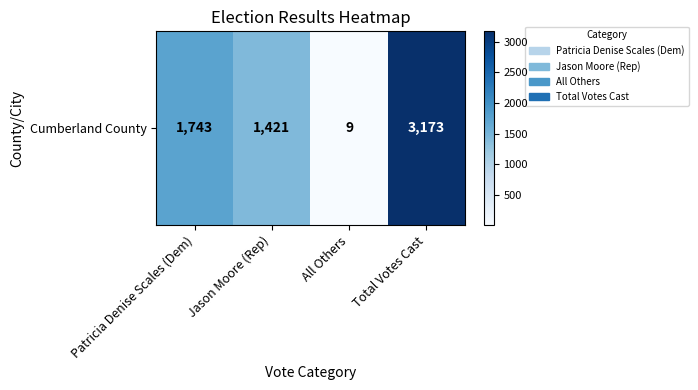

How many values are between 1421 and 3173?

3